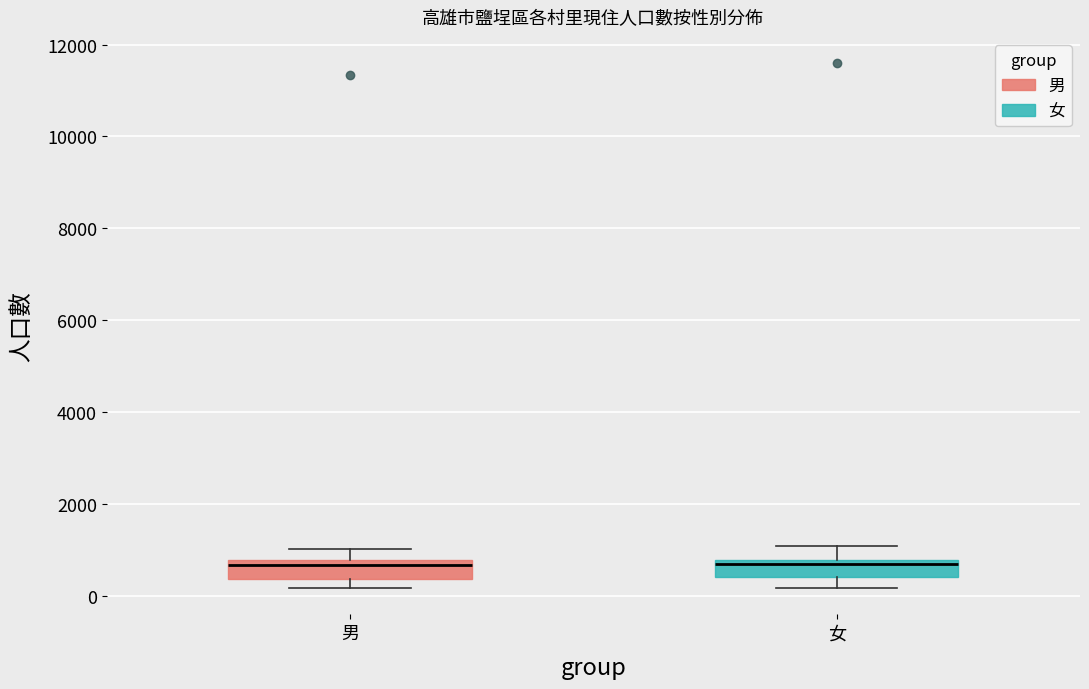

Where is the upper edge of the box for 女 on the y-axis? The values are not printed on the chart, so give them approximately, as read against the axis.

800